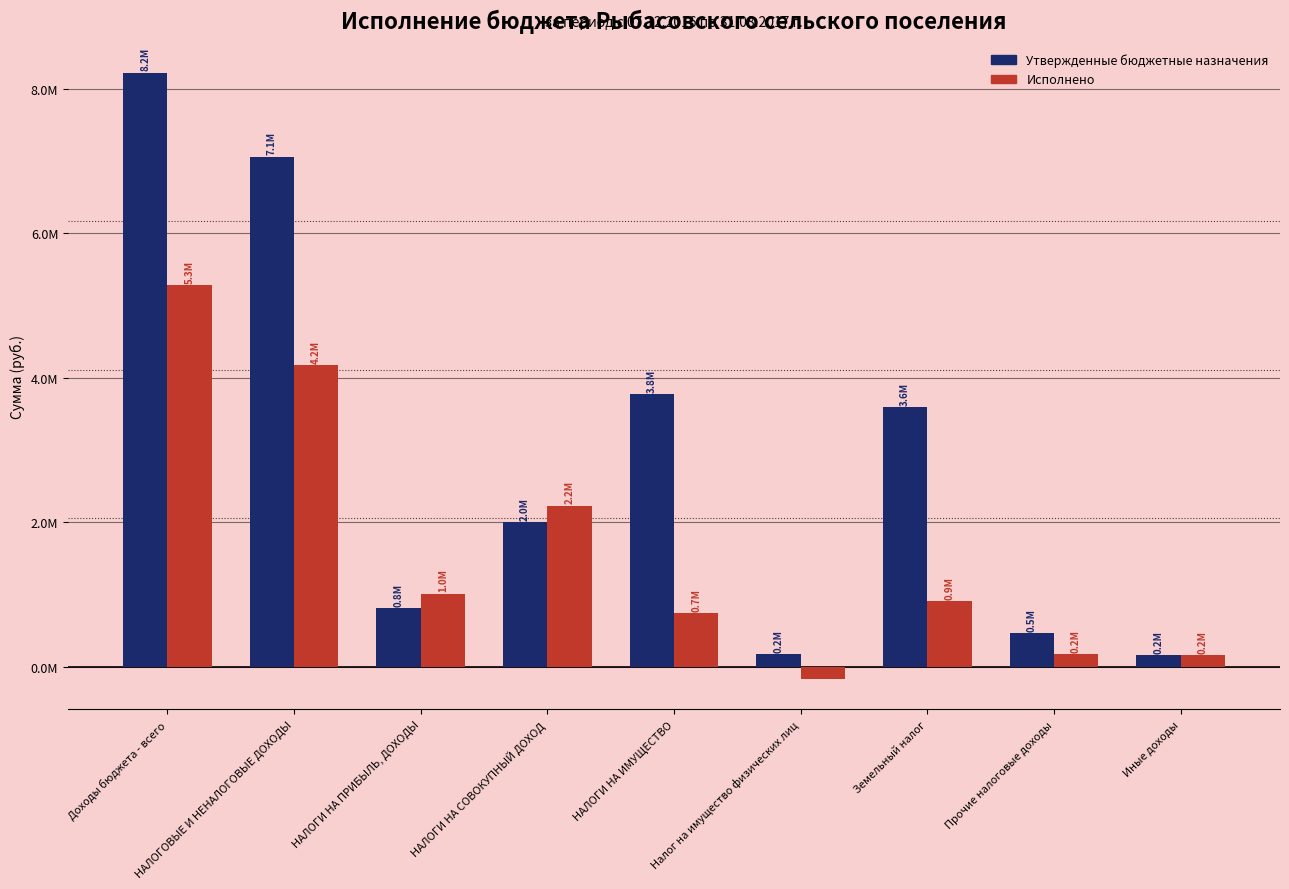

What are all the series names shown in the legend?

Утвержденные бюджетные назначения, Исполнено